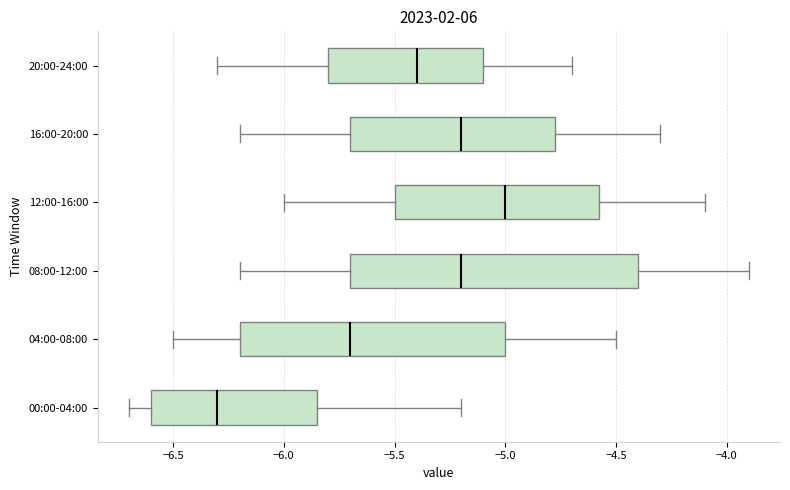

Which box's median line is the furthest to the right?

12:00-16:00